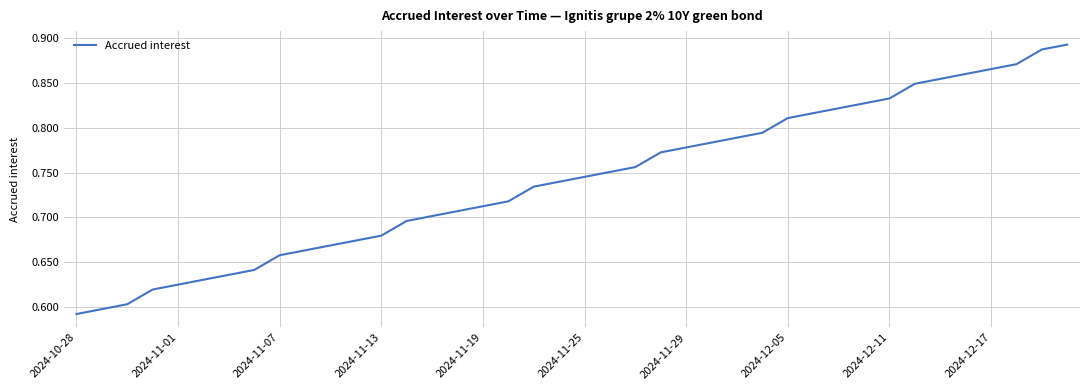

What is the difference between the maximum and minimum values?

0.3